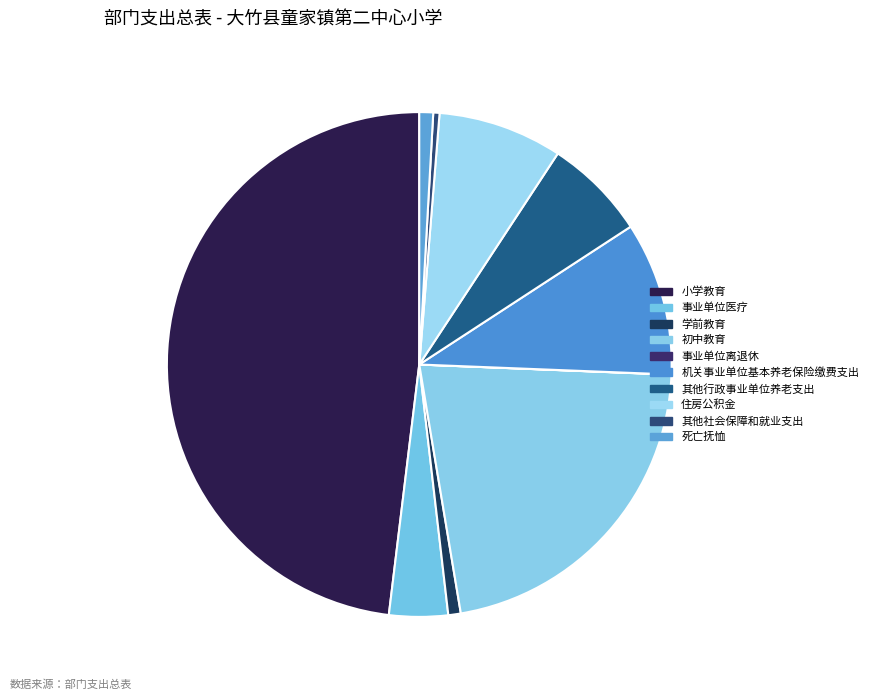

Is 其他行政事业单位养老支出 the majority of the pie?

No